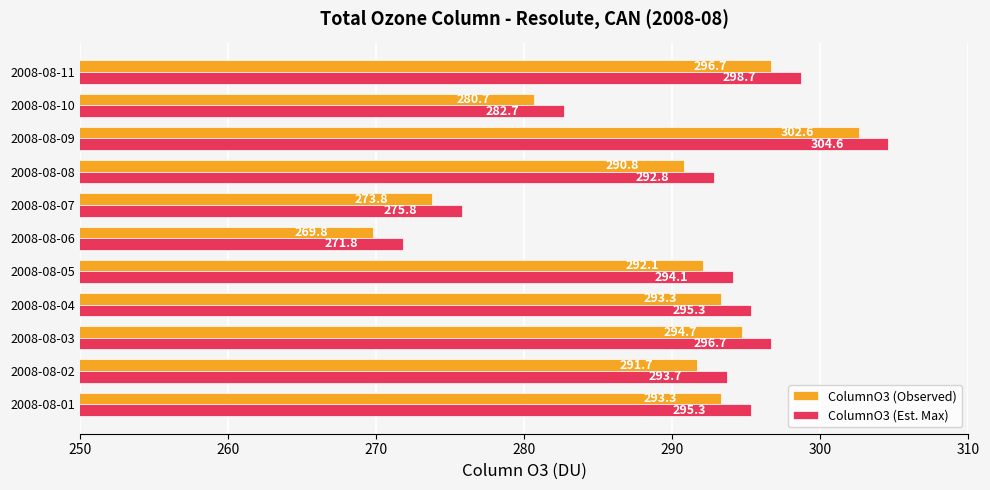

What is the difference between the maximum and minimum values in the ColumnO3 (Est. Max) series?

32.8